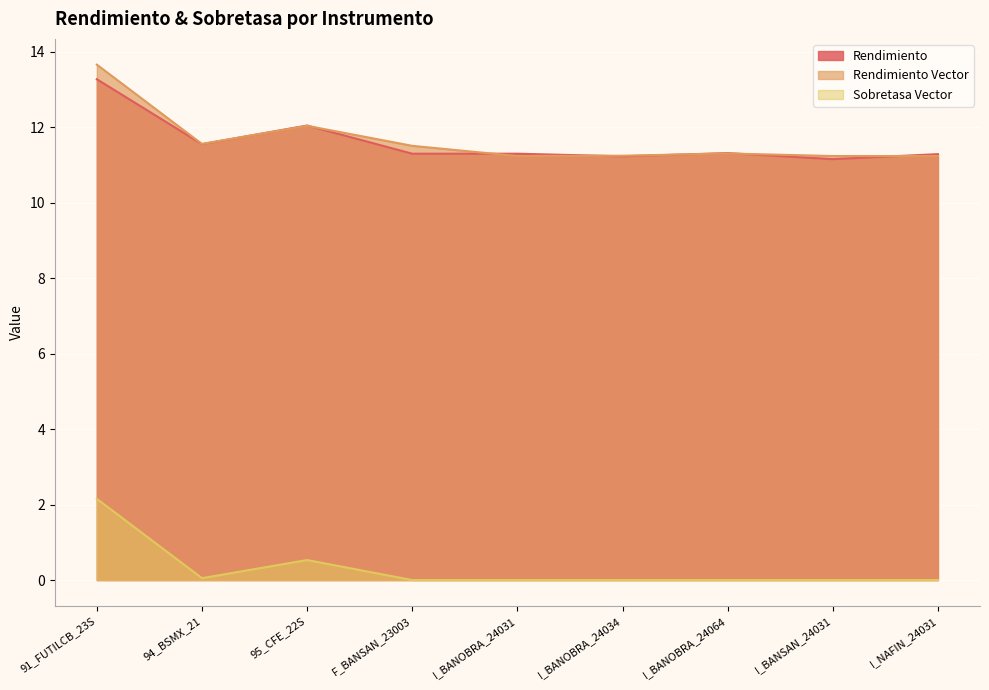

True or false: Rendimiento Vector and Rendimiento cross at least once.

True